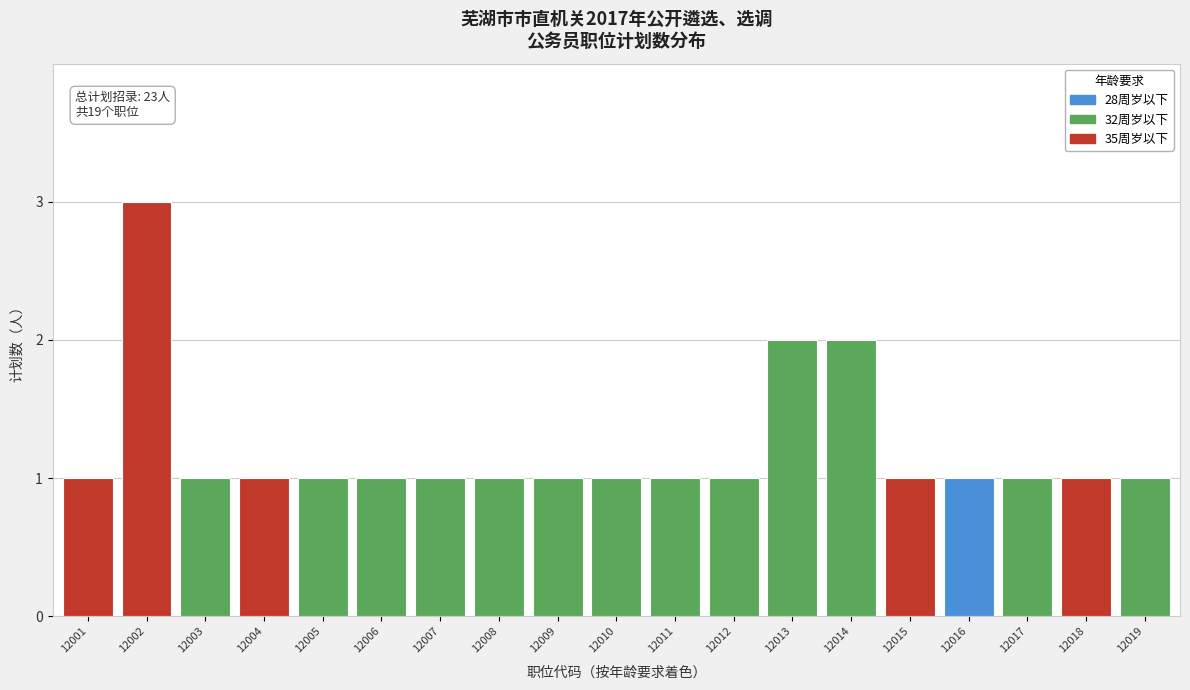

Reading left to right, transcribe all the data shown in this chart.

1	3	1	1	1	1	1	1	1	1	1	1	2	2	1	1	1	1	1